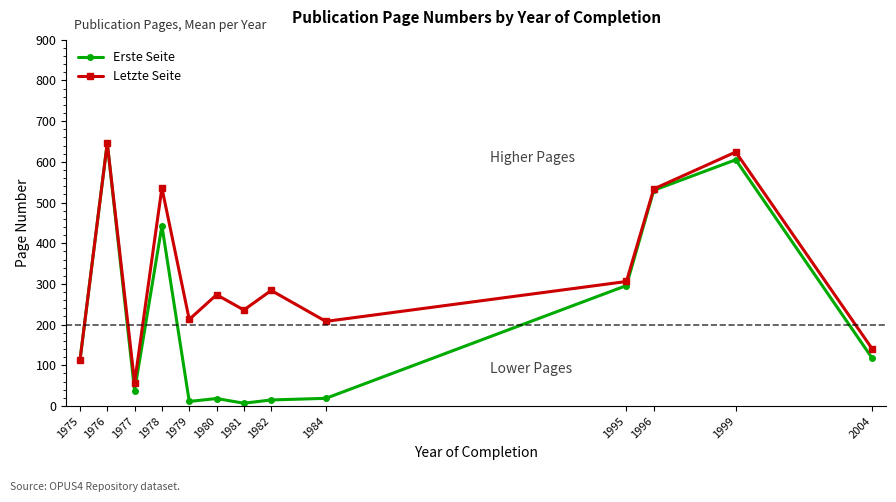

True or false: Letzte Seite has more than 1 interior local peaks.

True